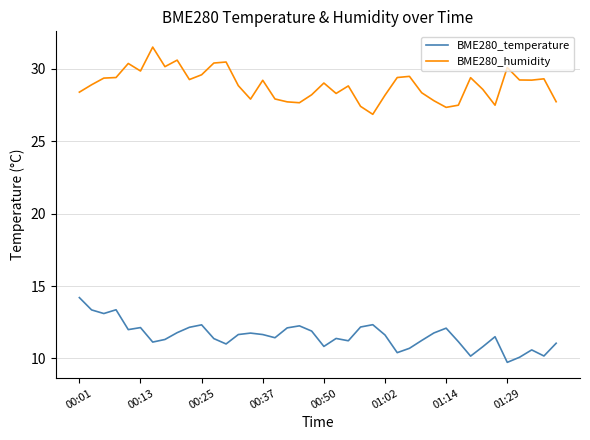

Which series has the largest total across all categories?

BME280_humidity